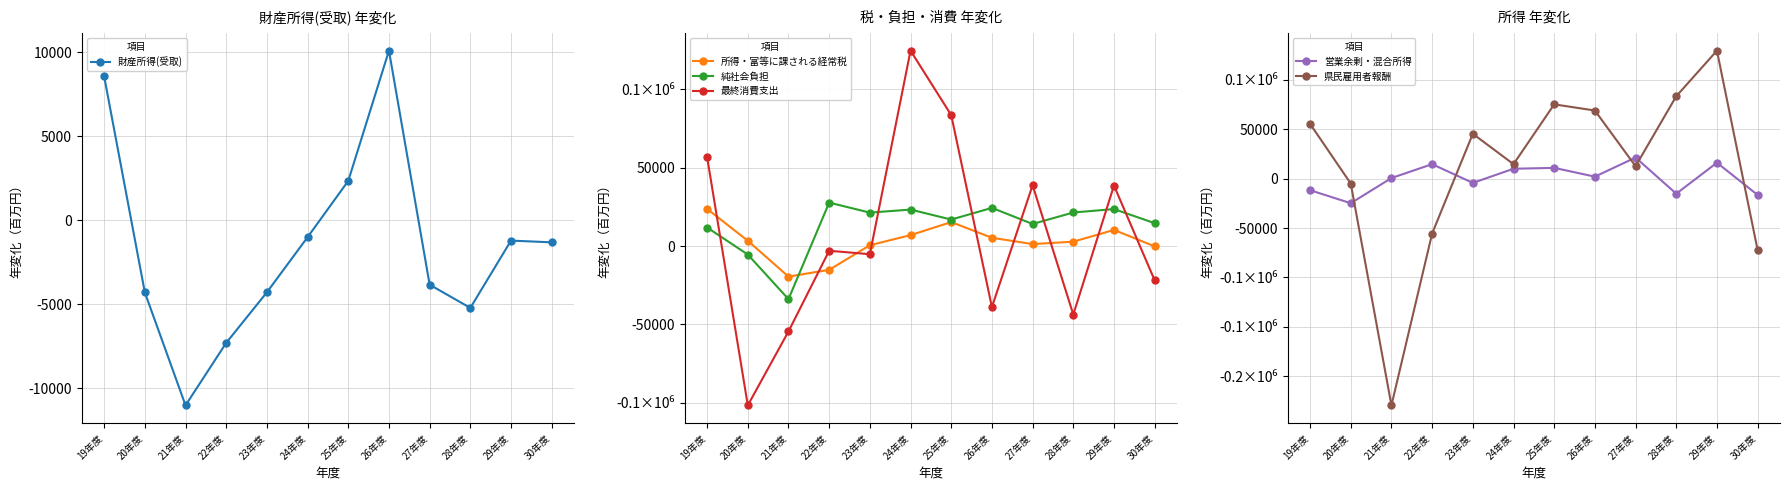

How many intersections are there between 財産所得(受取) and 所得・富等に課される経常税?

4